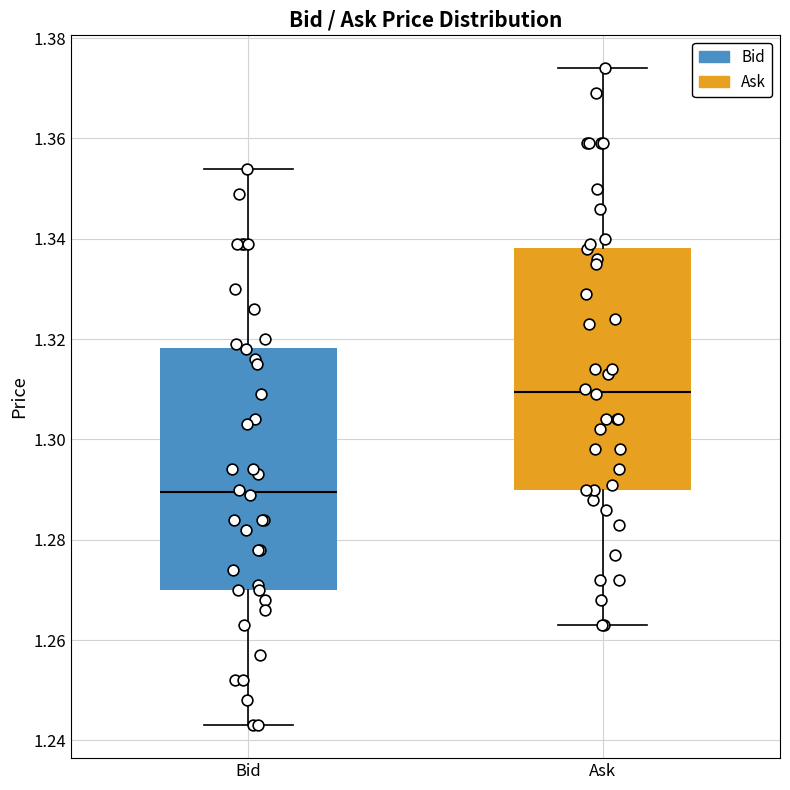

Which box's median line is the lowest?

Bid